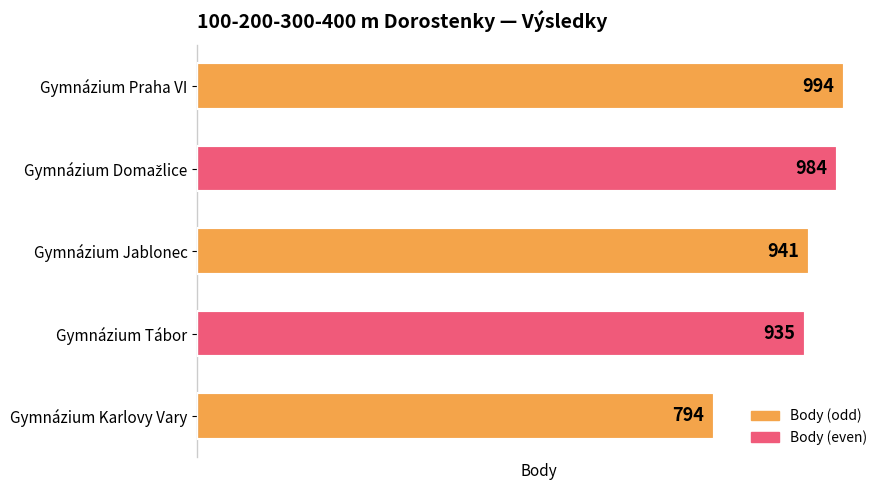

Which has a higher value, Gymnázium Praha VI or Gymnázium Karlovy Vary?

Gymnázium Praha VI